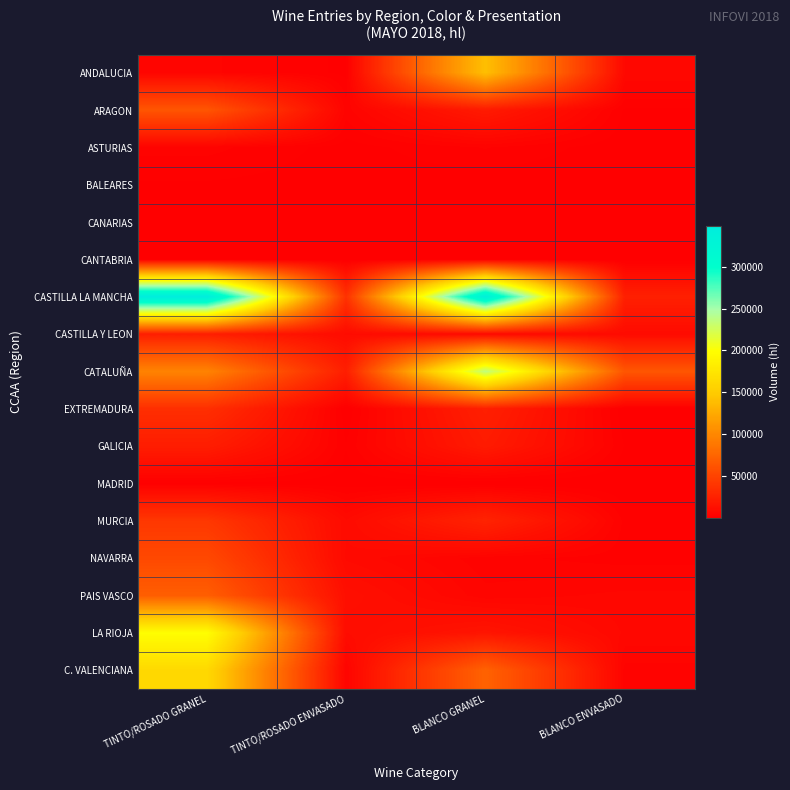

Which label corresponds to the largest value in the chart?

TINTO/ROSADO GRANEL